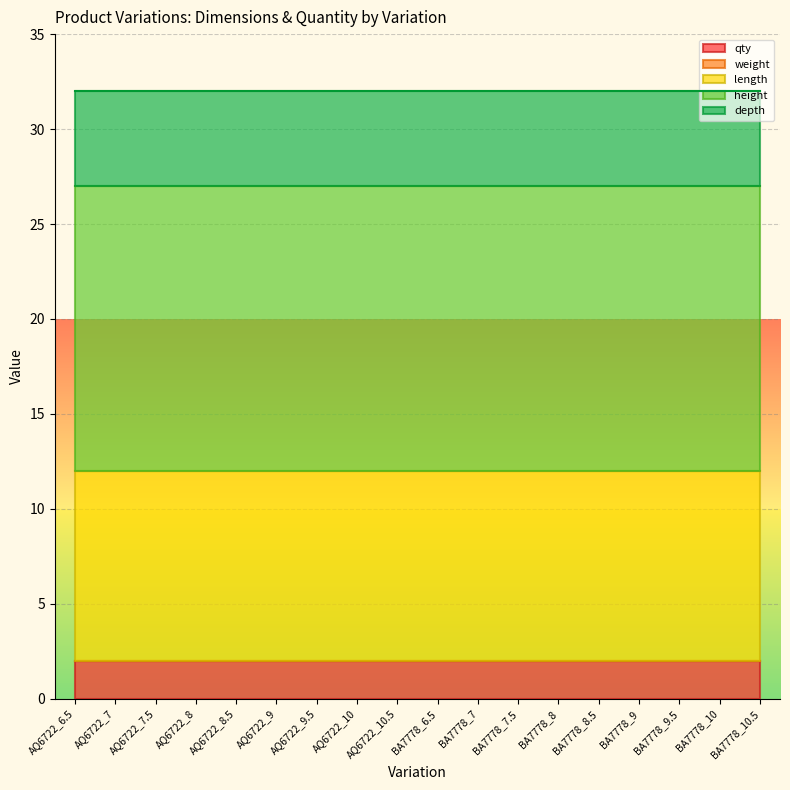

What is the sum of the height values at AQ6722_8 and BA7778_6.5?

30